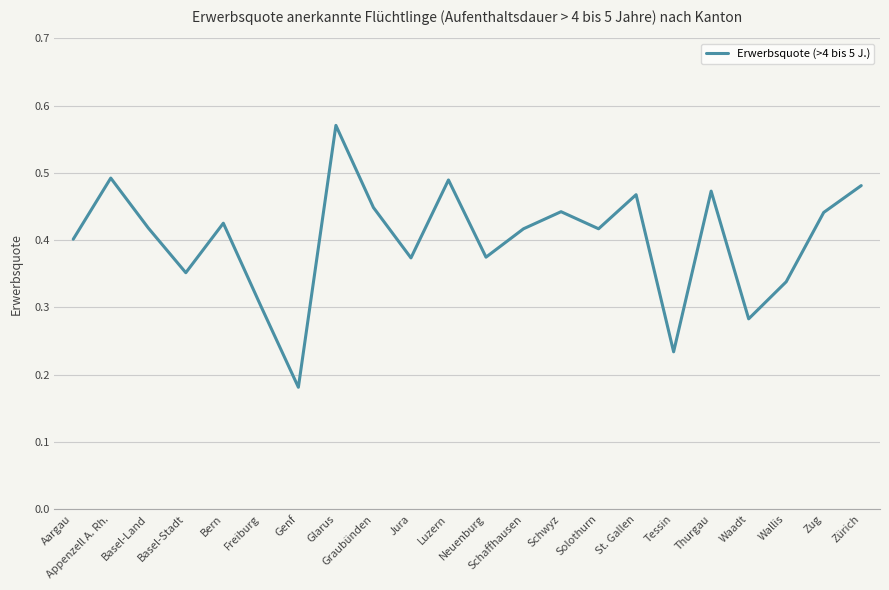

Which label corresponds to the smallest value in the chart?

Genf